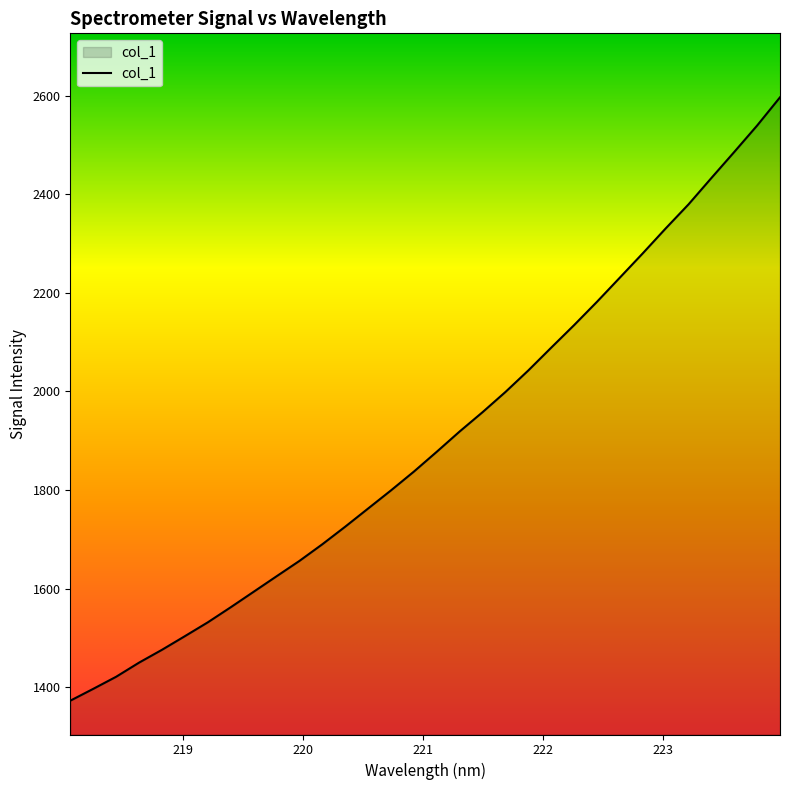

How many lines are shown in the chart?

1